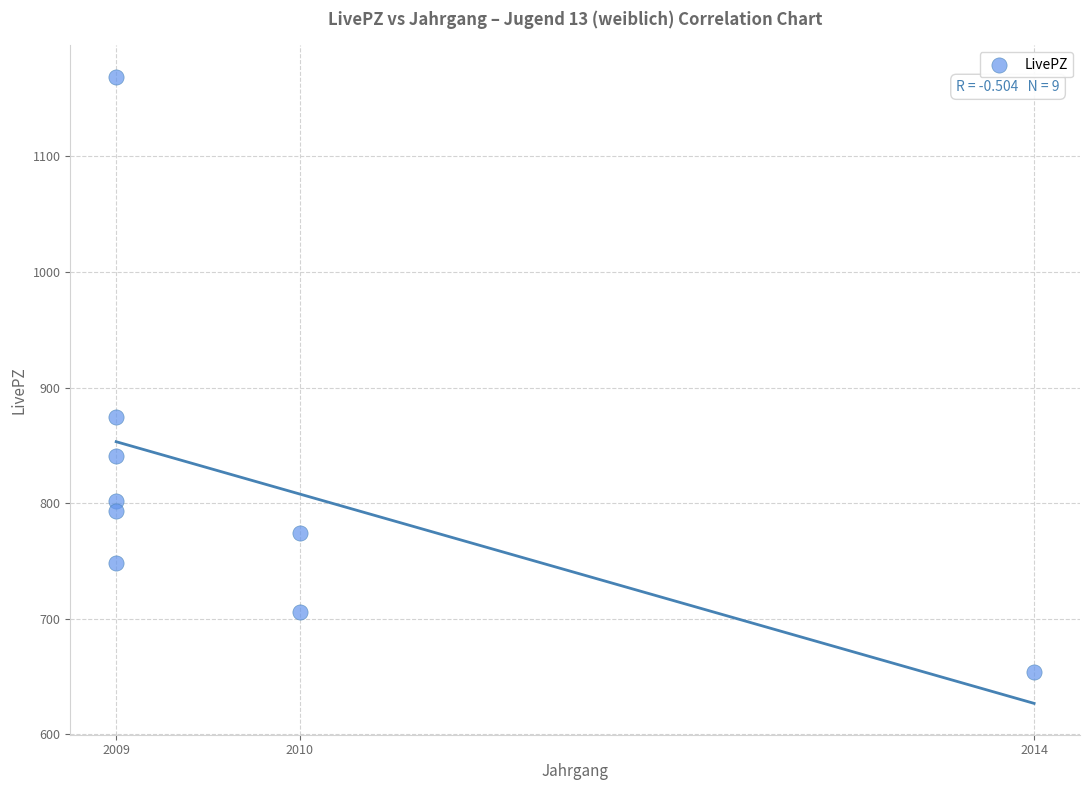

What is the range of Y values (max minus min)?

515